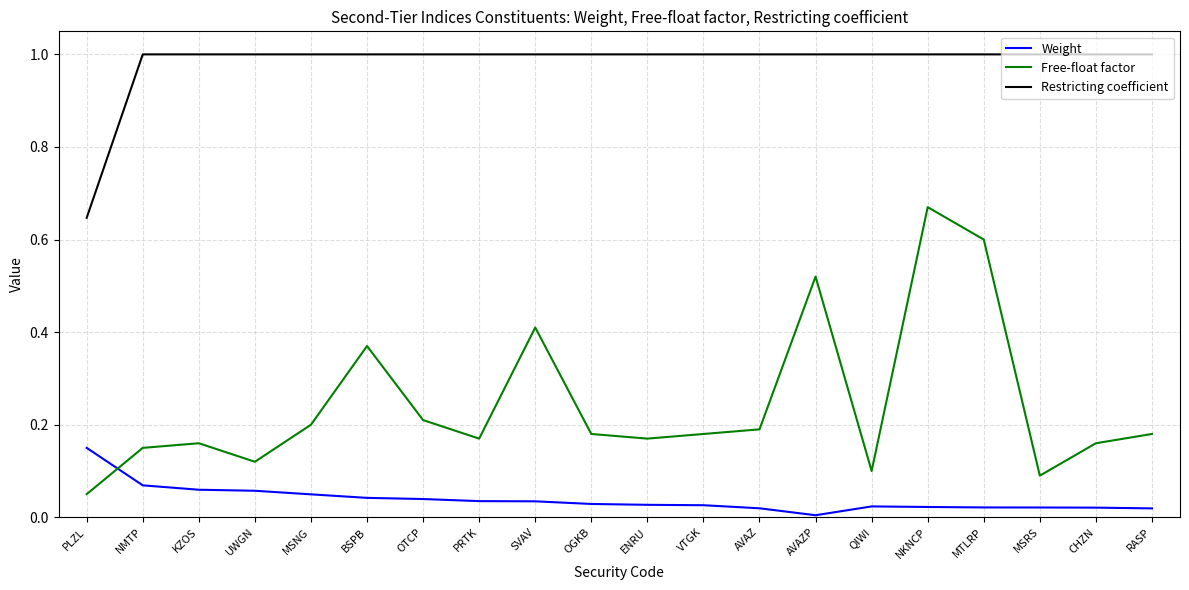

List the series in order of their peak value, lowest first.

Weight, Free-float factor, Restricting coefficient